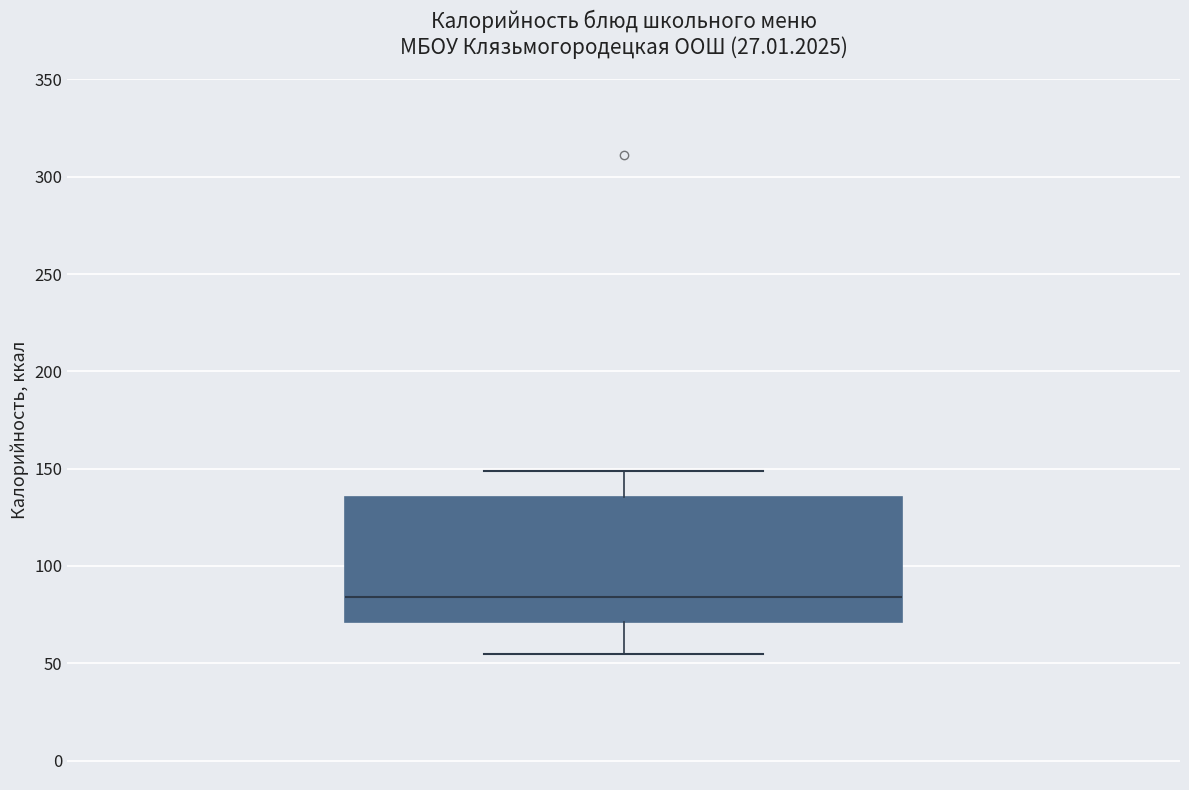

Where does the upper whisker of the box end on the y-axis? The values are not printed on the chart, so give them approximately, as read against the axis.

150